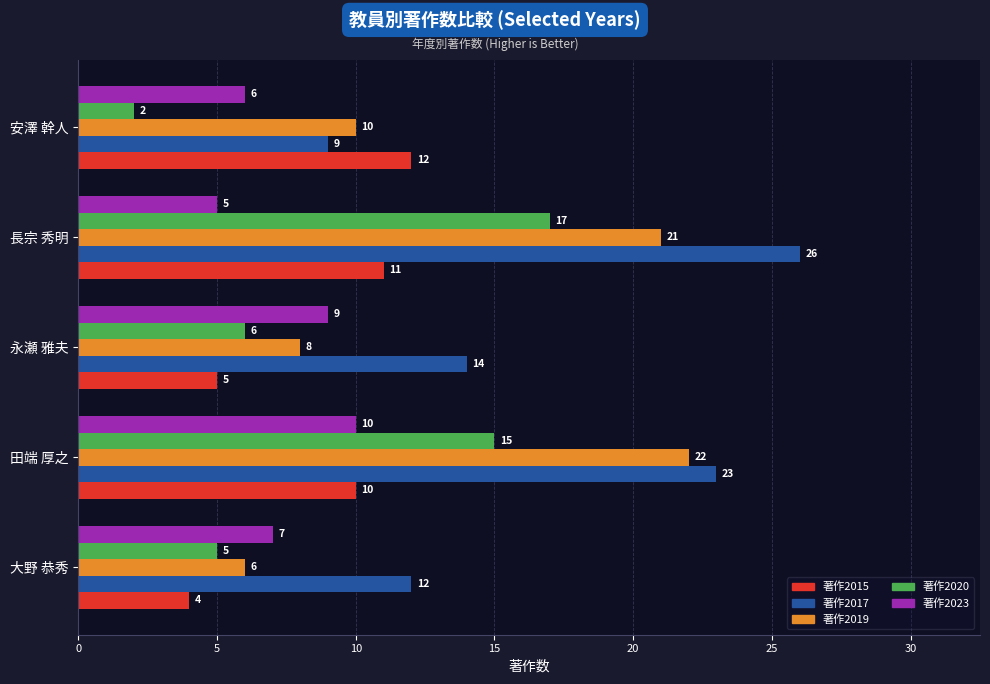

Is the value of 著作2015 at 永瀬 雅夫 greater than the value of 著作2023 at 田端 厚之?

No